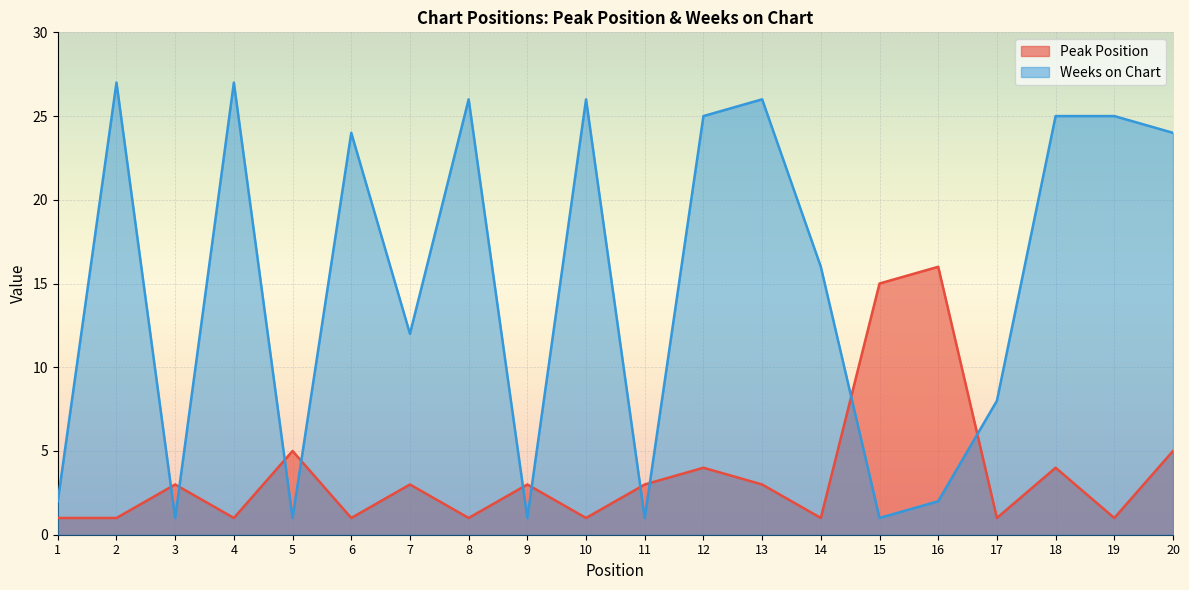

At which category does Weeks on Chart reach its first local valley?

3